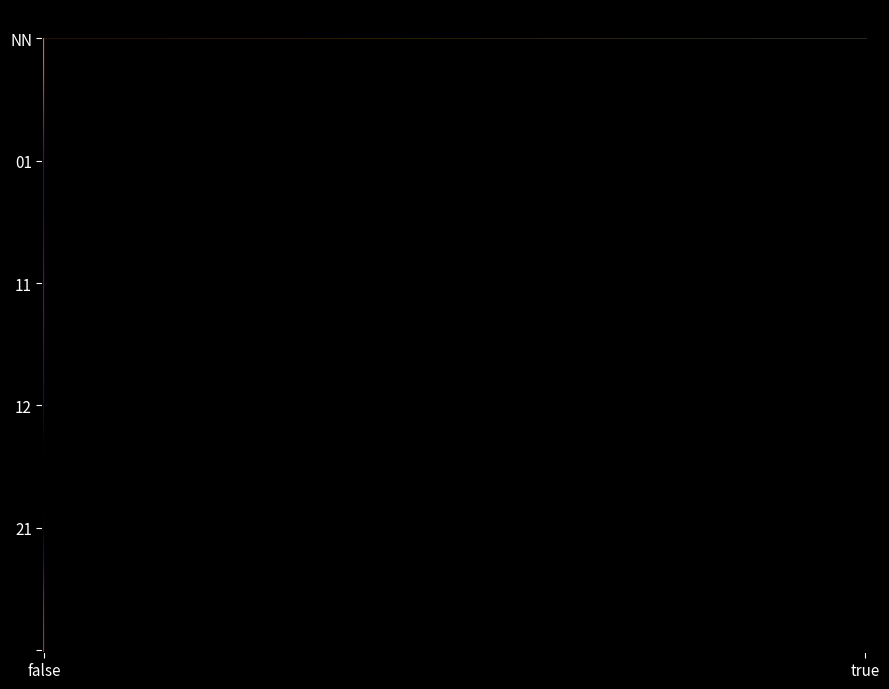

How many categories are shown in the chart?

2